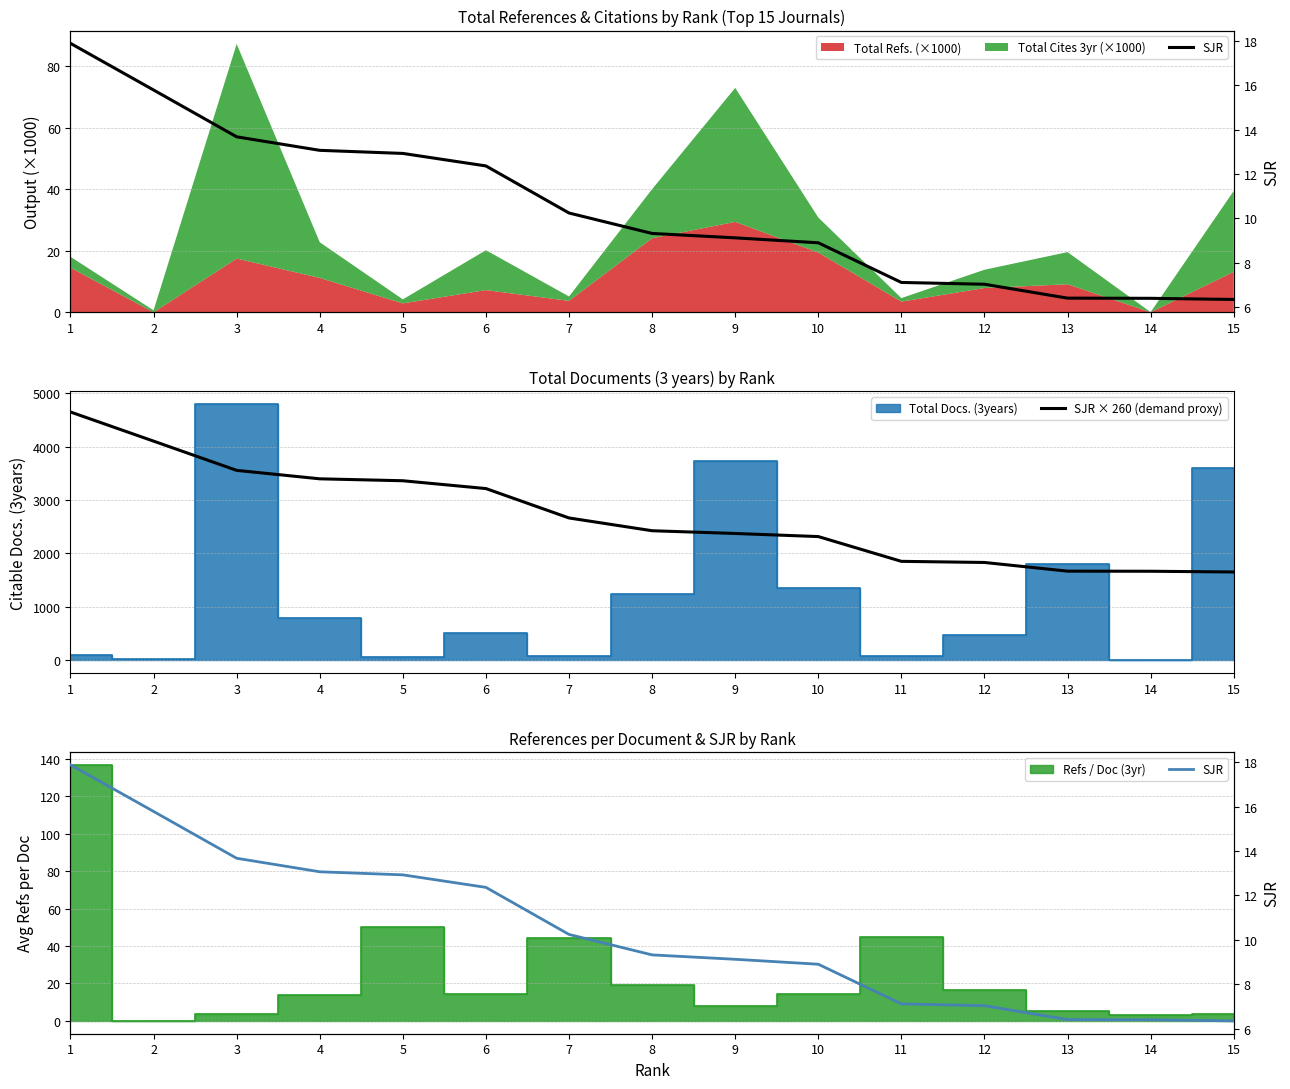

Which series has the largest total across all categories?

SJR × 260 (demand proxy)